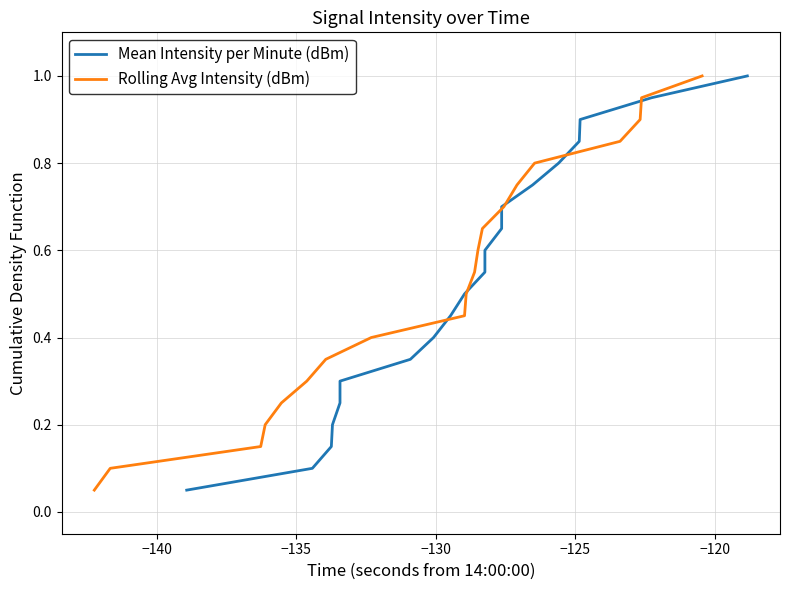

True or false: Mean Intensity per Minute (dBm) has more than 0 interior local peaks.

False